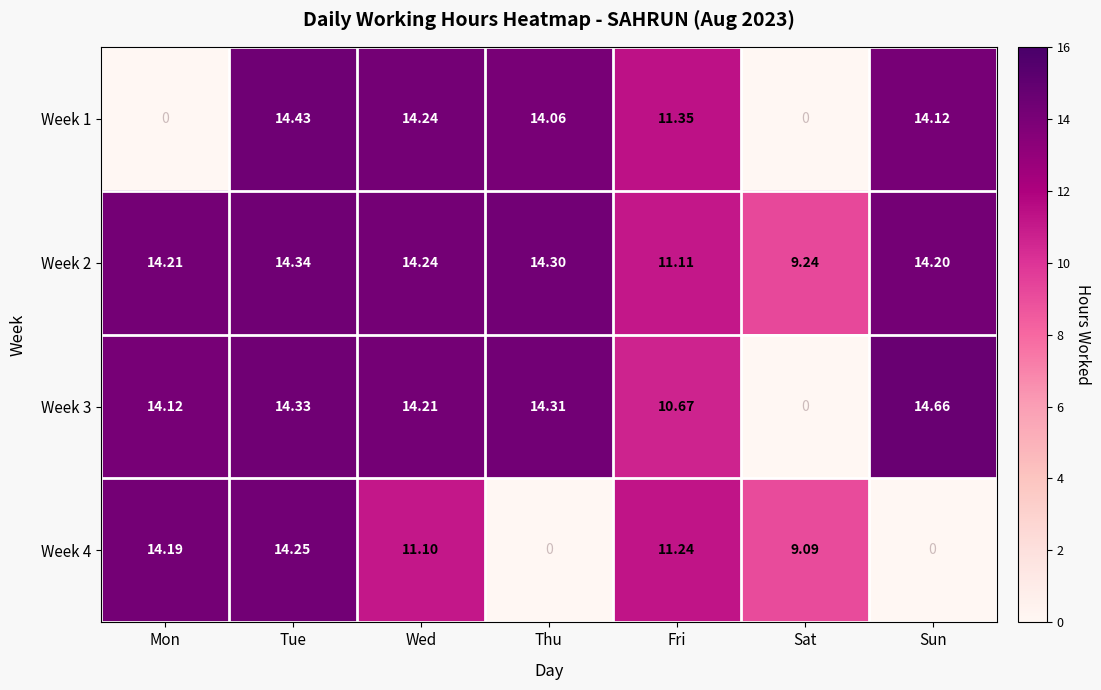

Is the value of Week 4 at Sun greater than the value of Week 1 at Tue?

No